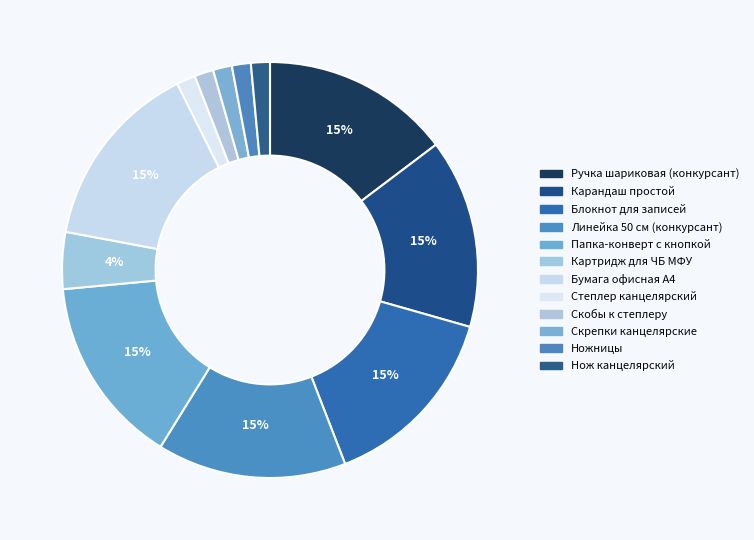

How many slices are in this pie chart?

12